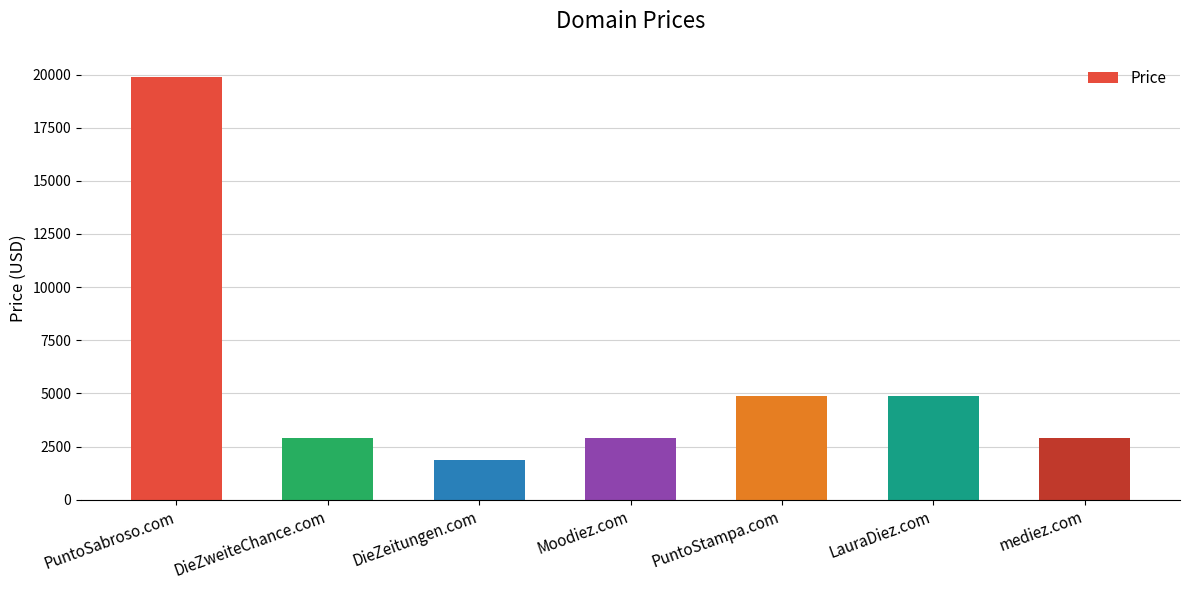

What is the value of the 4th bar from the left?

2888